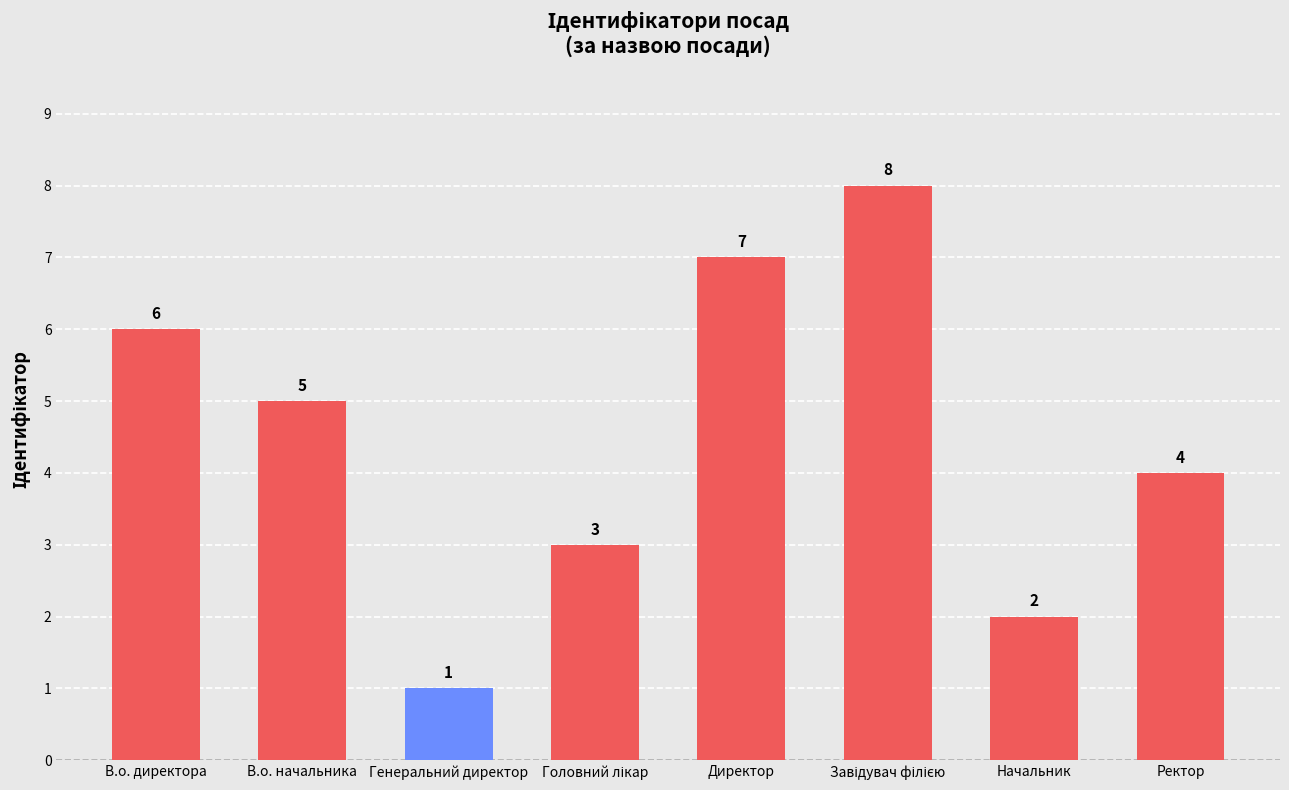

Reading left to right, transcribe all the data shown in this chart.

6	5	1	3	7	8	2	4